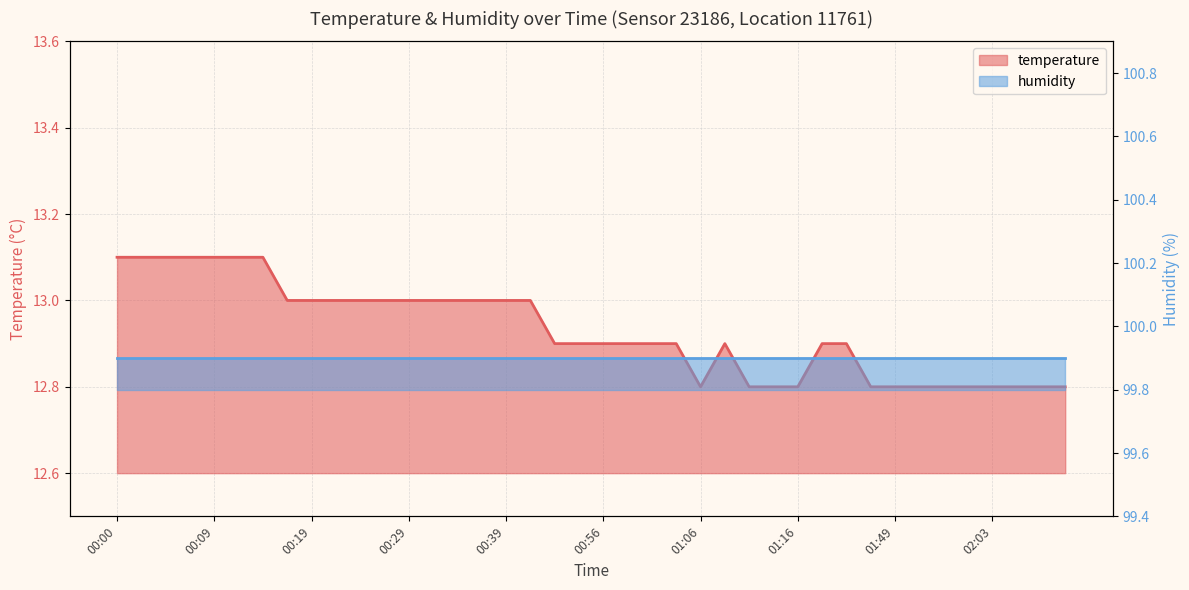

How many interior local valleys (lower than both neighbors) does the data have?

1